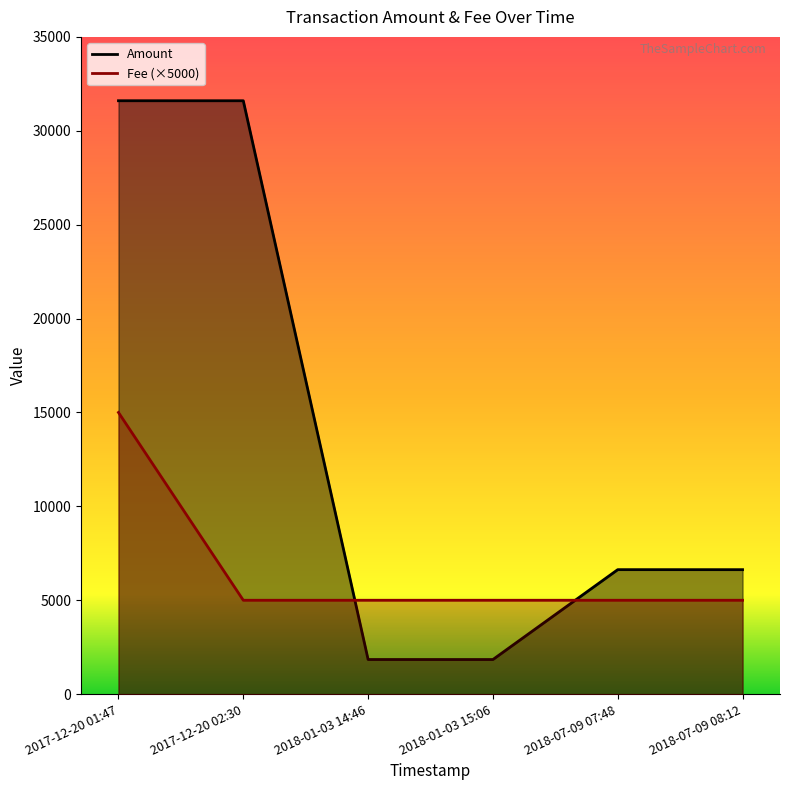

At 2017-12-20 01:47, list the series in order from largest to smallest.

Amount, Fee (×5000)